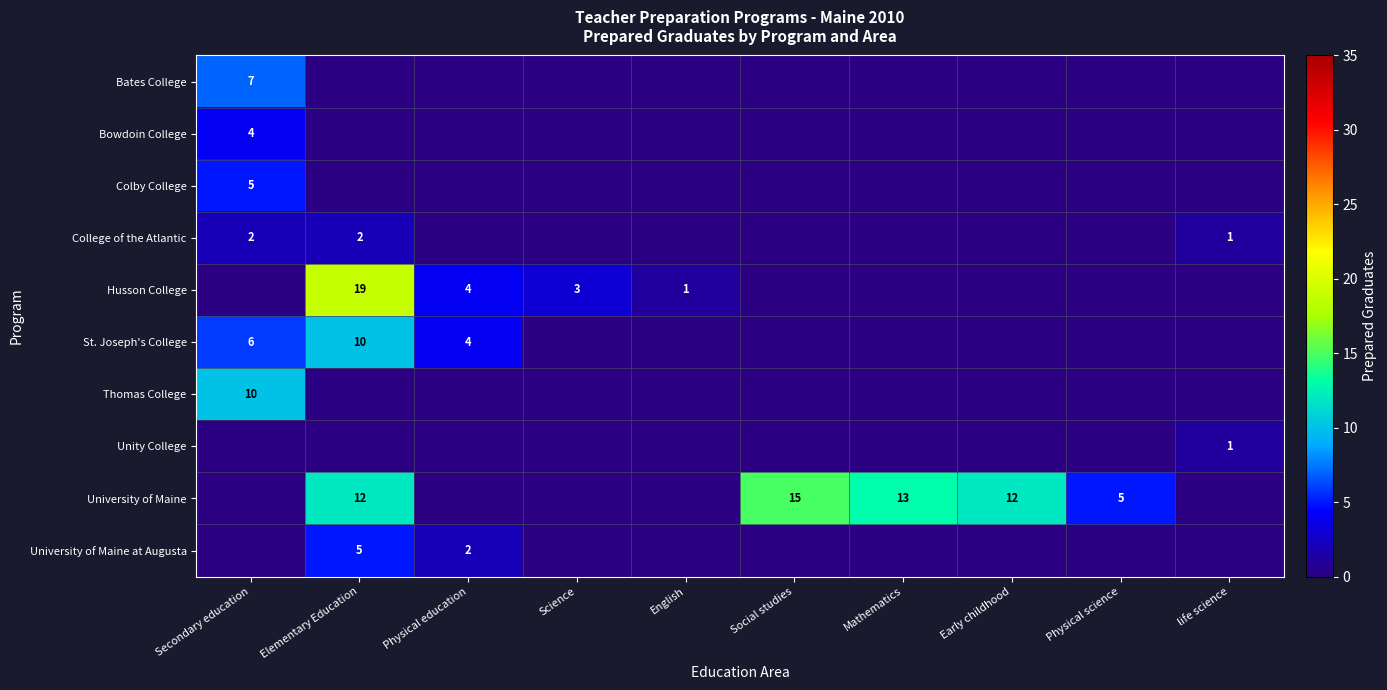

Is it true that Bates College equals 7 at Secondary education?

True